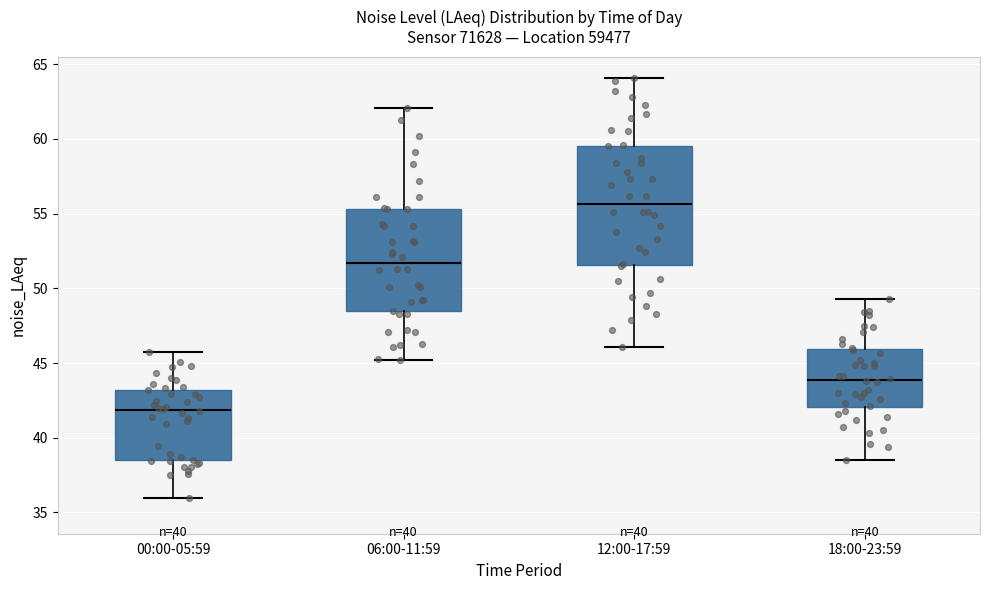

Where is the upper edge of the box for 12:00-17:59 on the y-axis? The values are not printed on the chart, so give them approximately, as read against the axis.

59.5